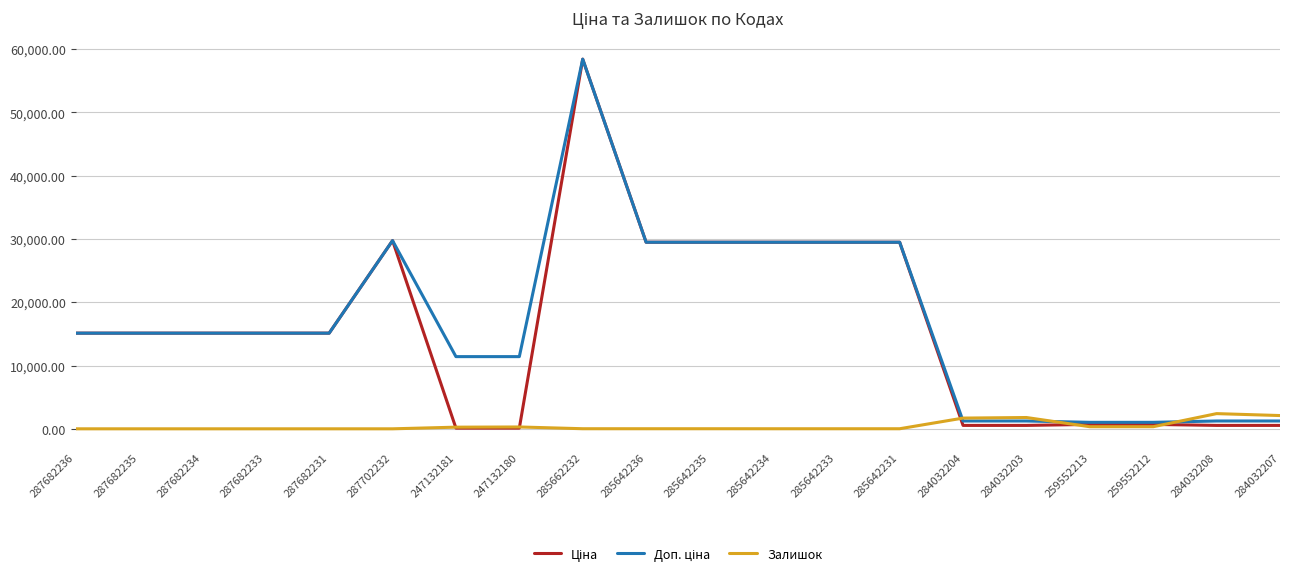

Is it true that Залишок equals 0.0 at 287682236?

True